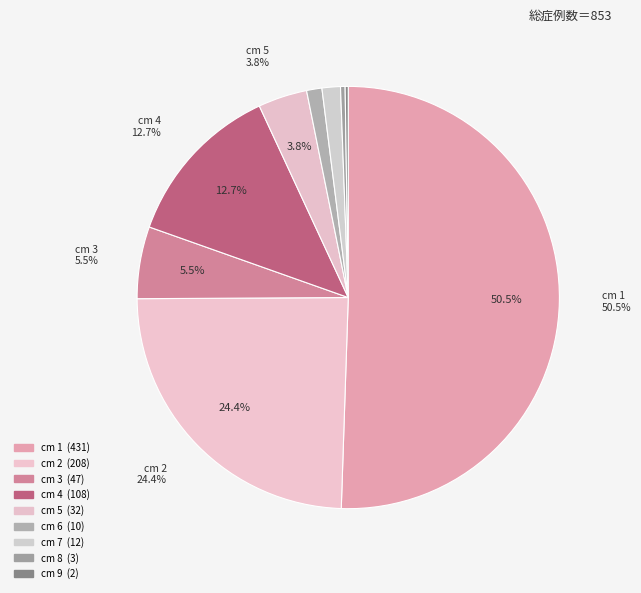

To the nearest percent, what is the average slice percentage?

11%